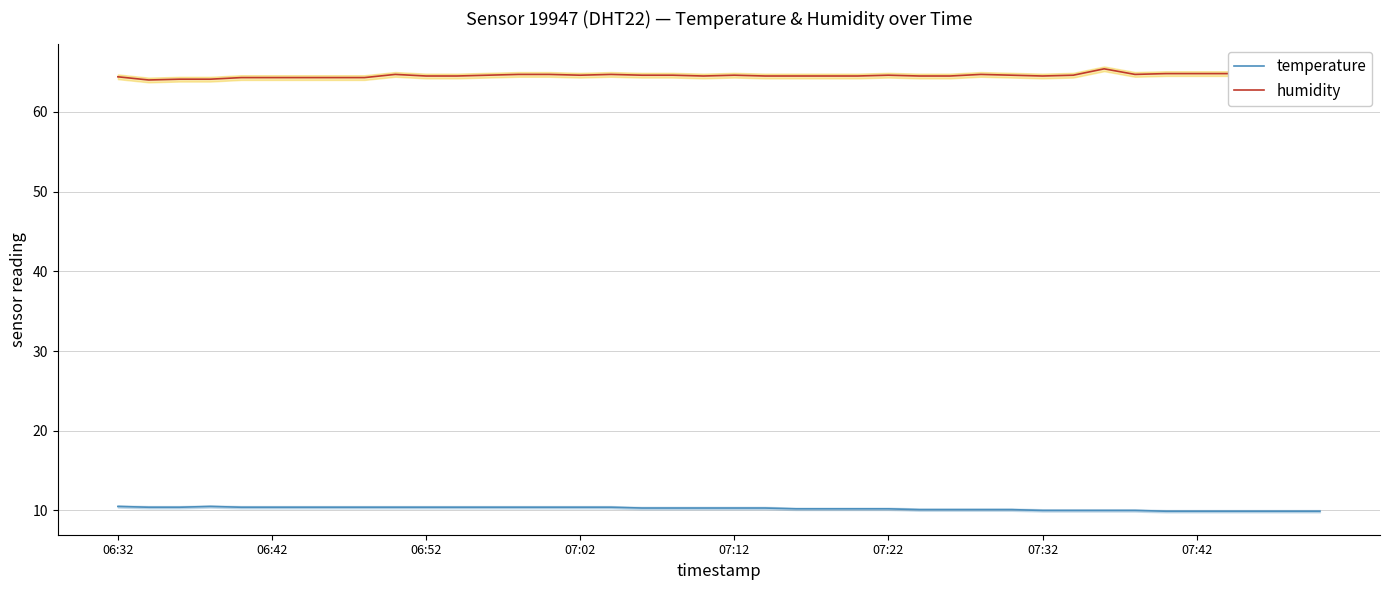

True or false: humidity and temperature intersect in this chart.

False